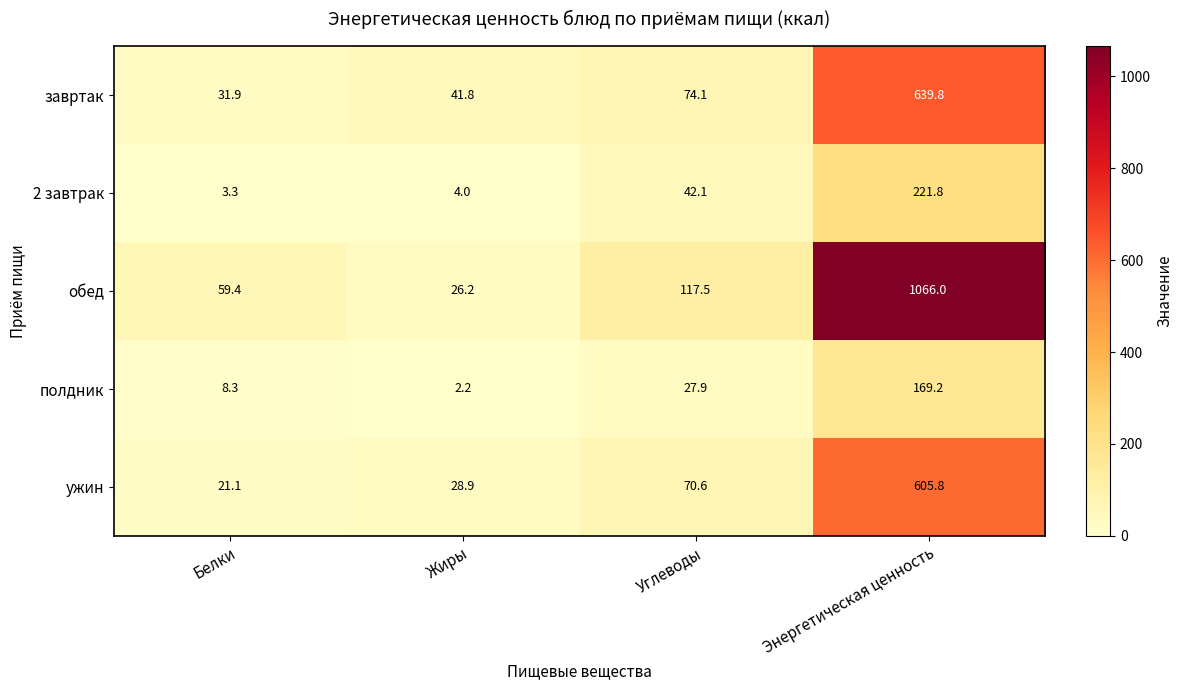

What is the difference between the maximum and minimum values in the полдник series?

167.0